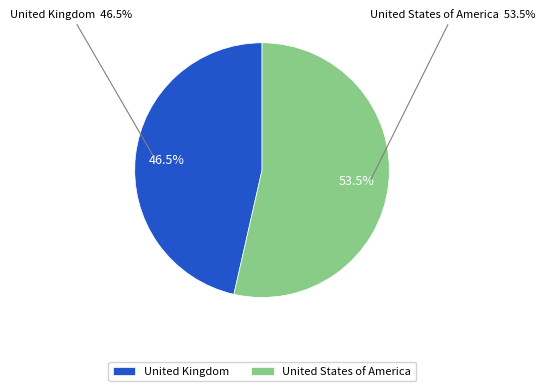

To the nearest percent, what percentage of the pie is United States of America?

54%